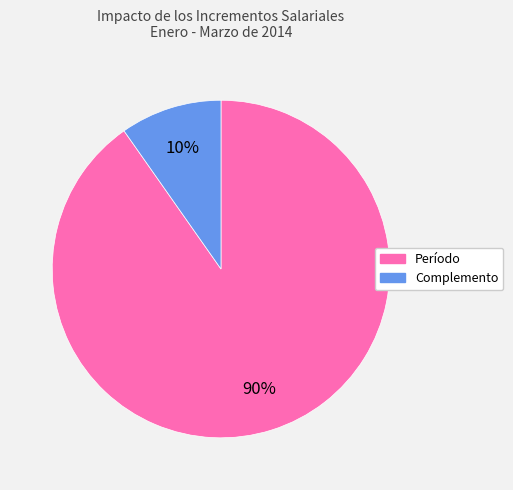

To the nearest percent, what is the average slice percentage?

50%